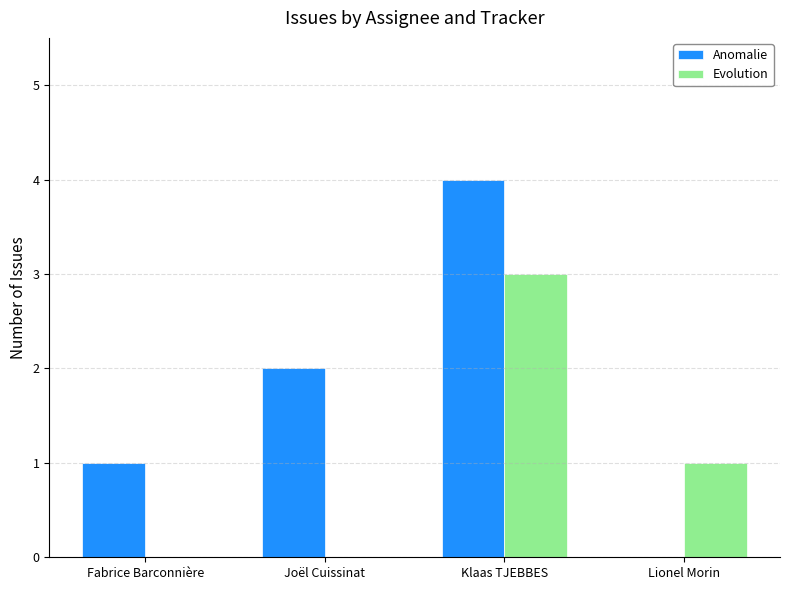

At which label is Anomalie closest to 2?

Joël Cuissinat